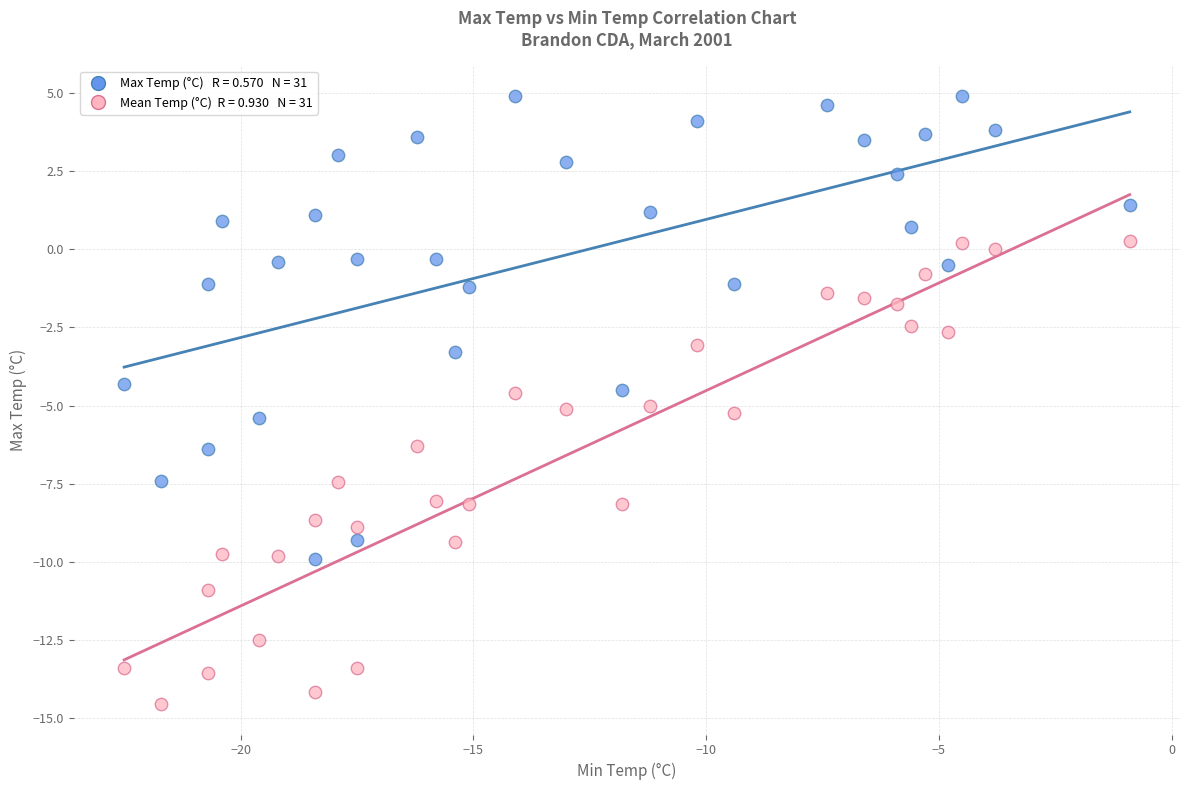

Across all data points, what is the range of X values (max minus min)?

21.6